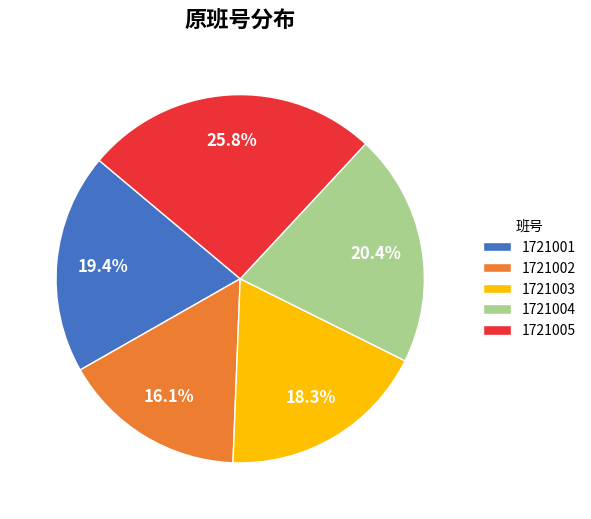

Which category has the biggest portion of the pie?

1721005